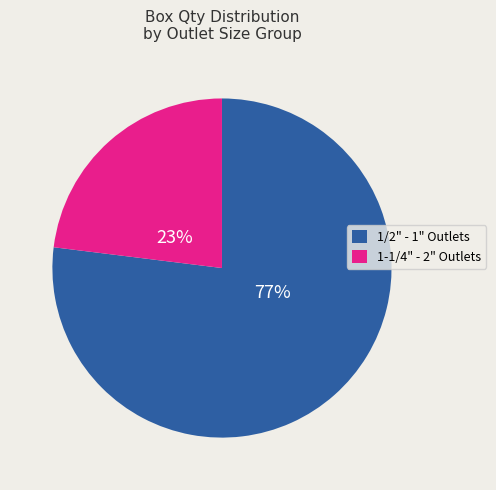

Does any single category account for the majority?

Yes